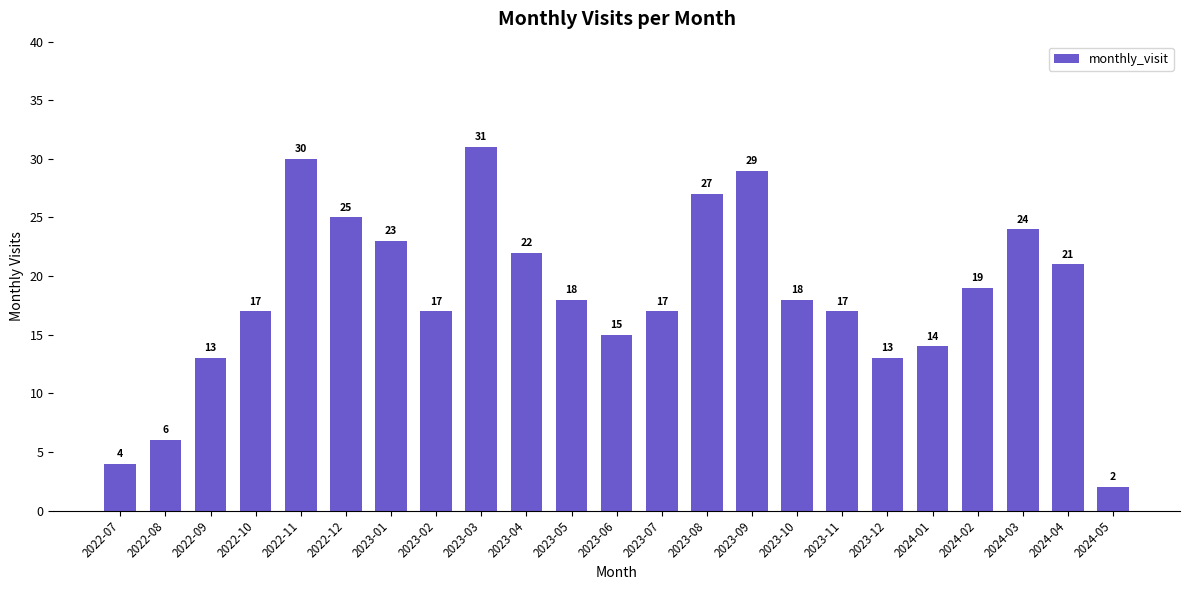

What is the difference between the maximum and minimum values?

29